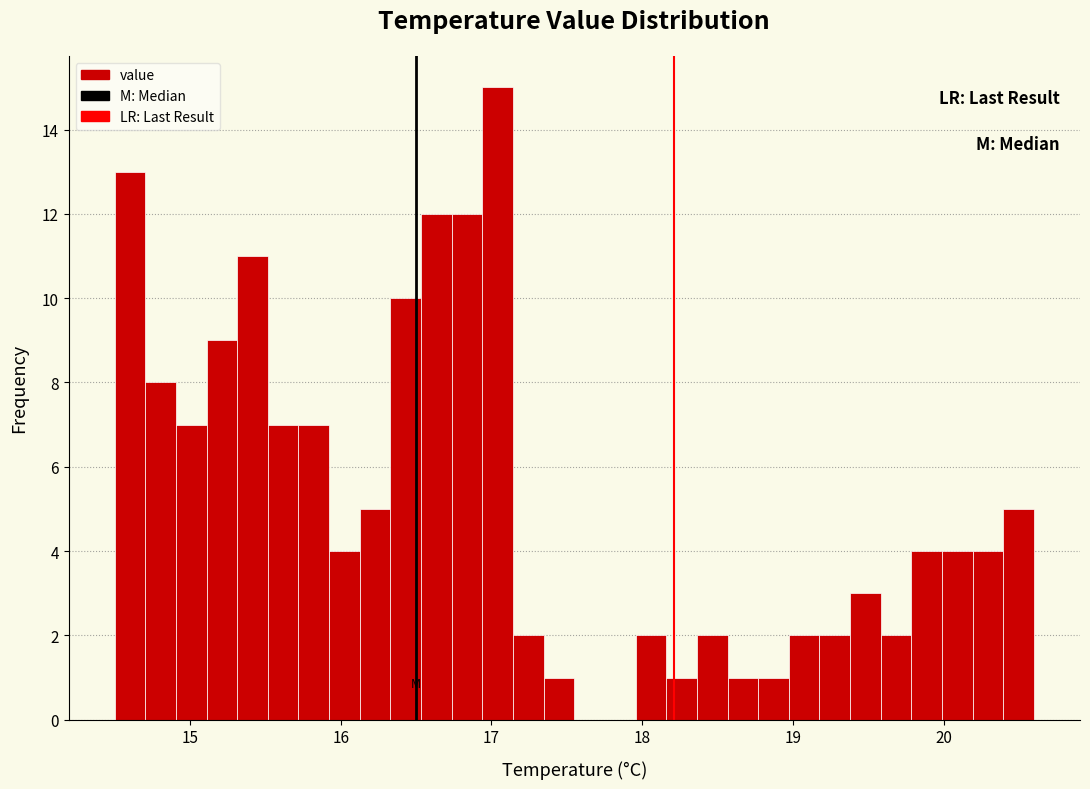

Read against the x-axis, roughly where is the centre of the tallest bar?

17.0